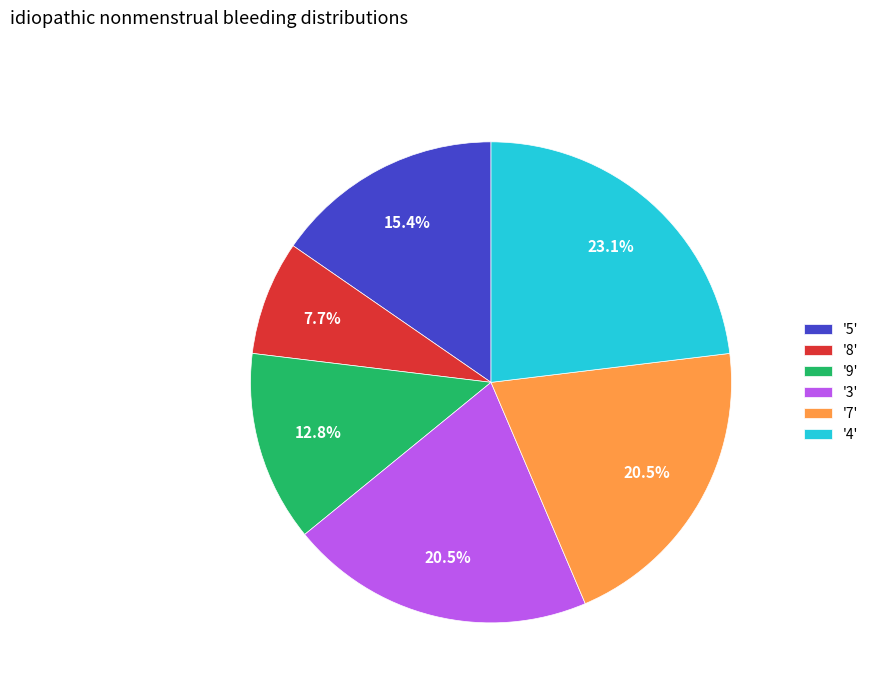

How much of the chart is everything except '8'?

92.3%